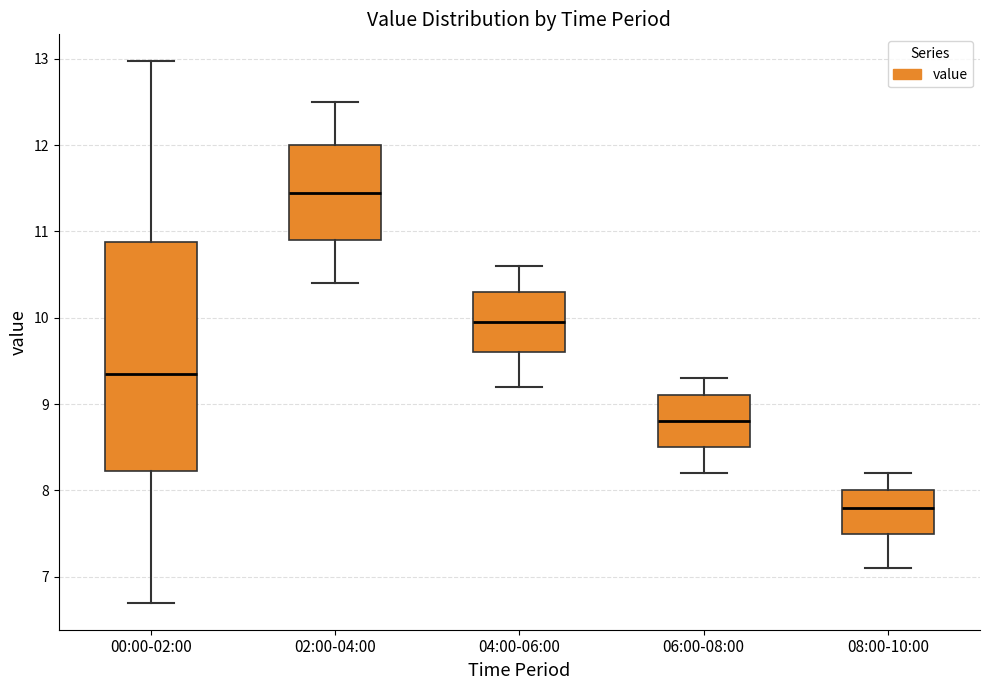

Where is the lower edge of the box for 08:00-10:00 on the y-axis? The values are not printed on the chart, so give them approximately, as read against the axis.

7.5